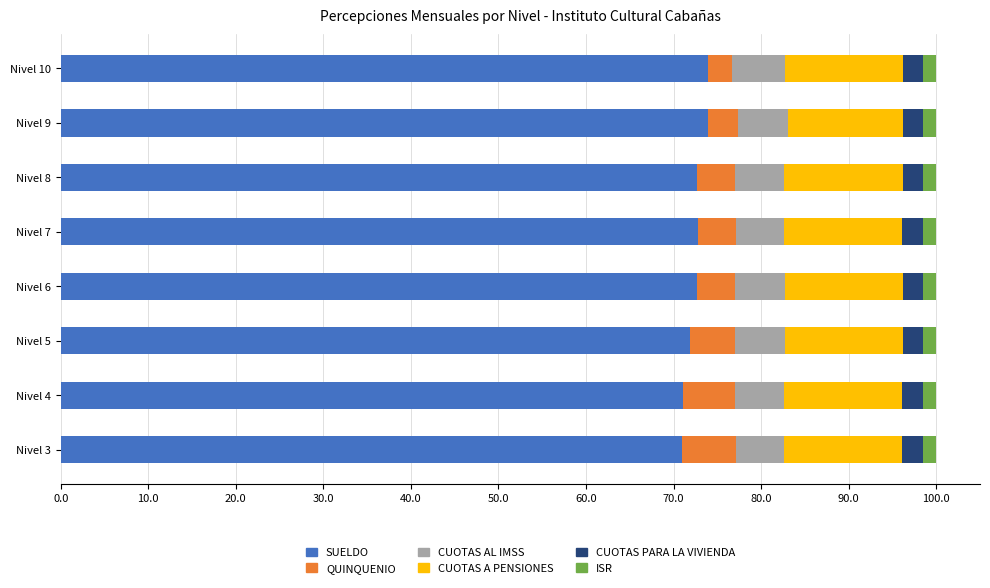

The SUELDO series shows 42.4 at Nivel 9. True or false?

False